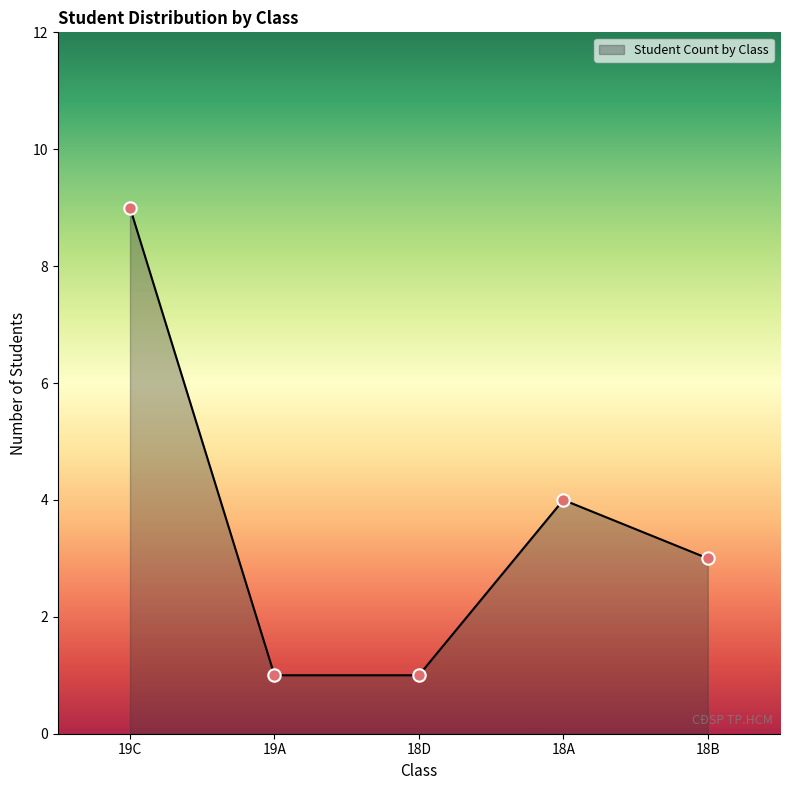

What is the ratio of the value at 18A to the value at 18B?

1.3